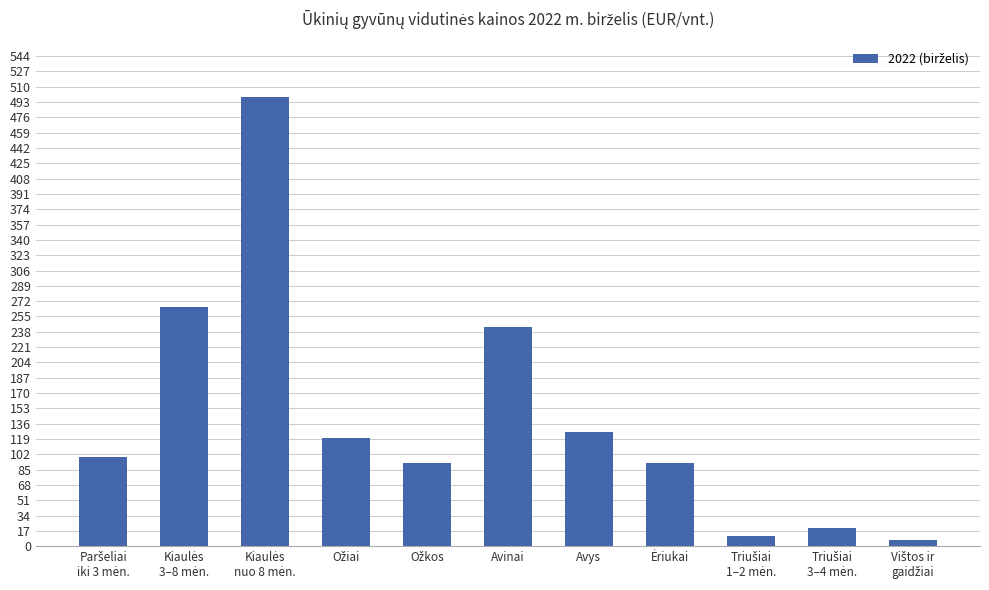

The value at Avys is 29.9. True or false?

False